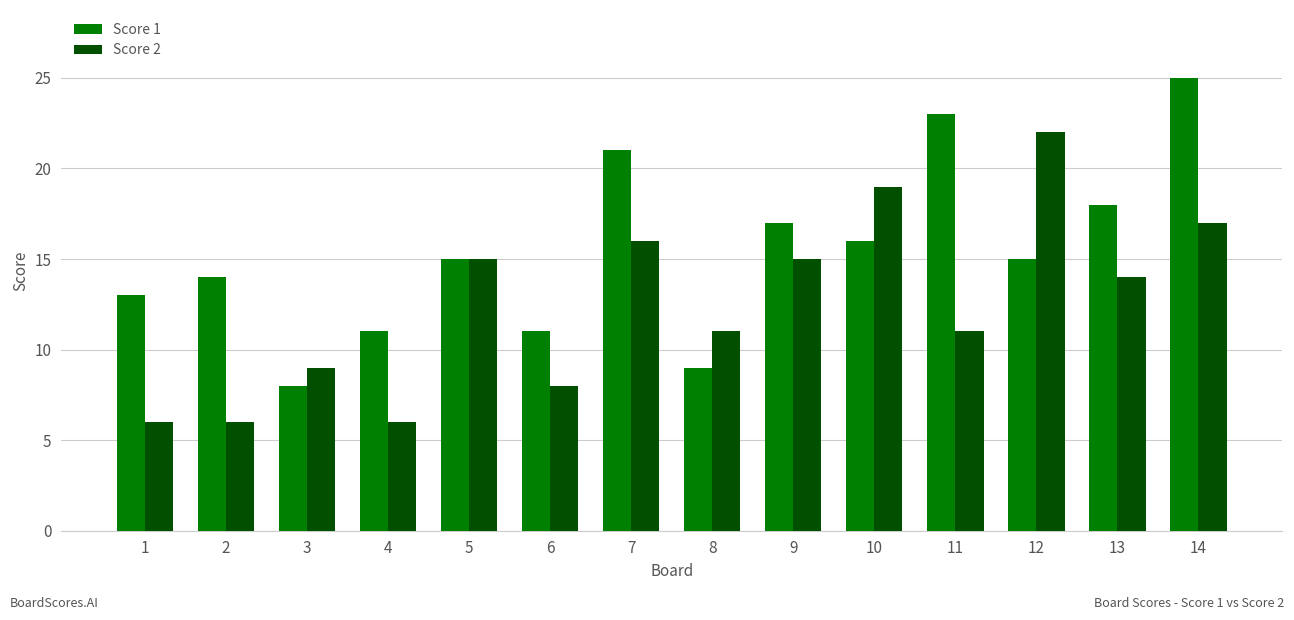

What is the value of the Score 1 bar at the 6th from the left?

11